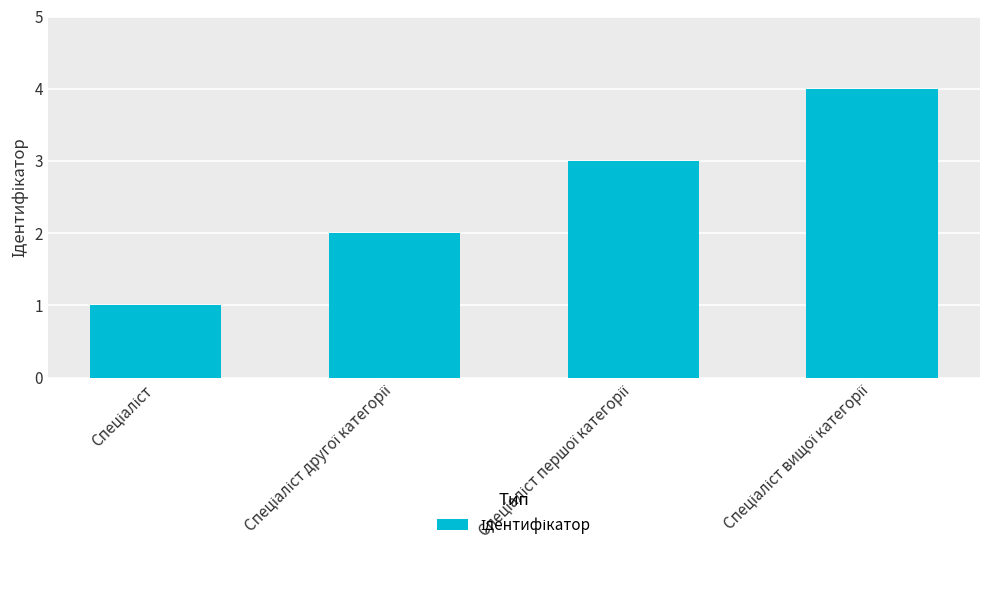

What is the maximum value shown in the chart?

4